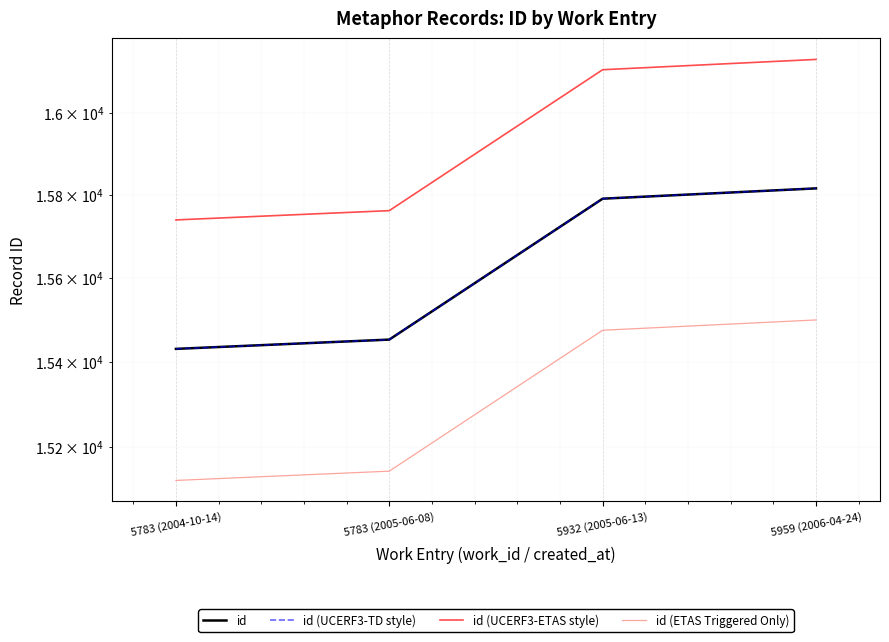

Rank the categories by id (UCERF3-ETAS style) value from lowest to highest.

5783 (2004-10-14), 5783 (2005-06-08), 5932 (2005-06-13), 5959 (2006-04-24)